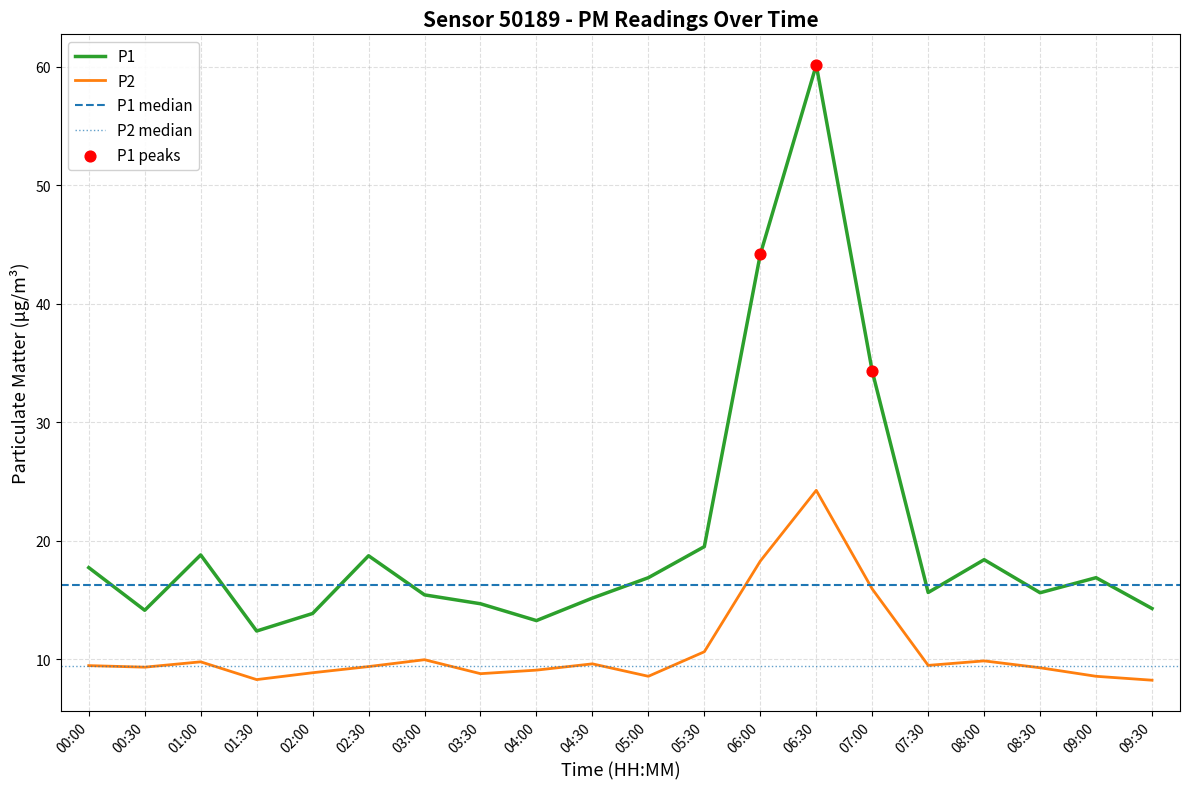

Is the value of P1 at 07:00 greater than the value of P2 at 00:30?

Yes